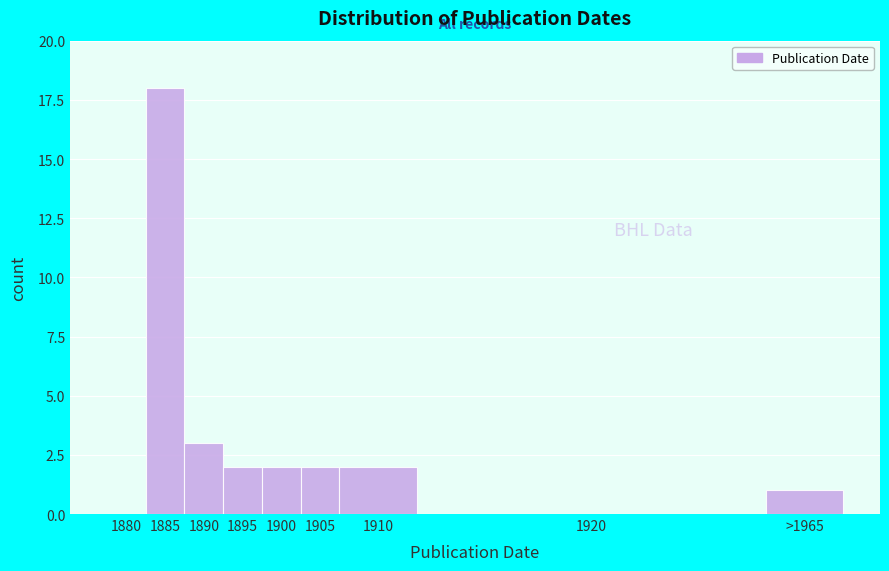

Reading right to left, list all the values displayed in this chart.

>1965=1	1920=0	1910=2	1905=2	1900=2	1895=2	1890=3	1885=18	1880=0